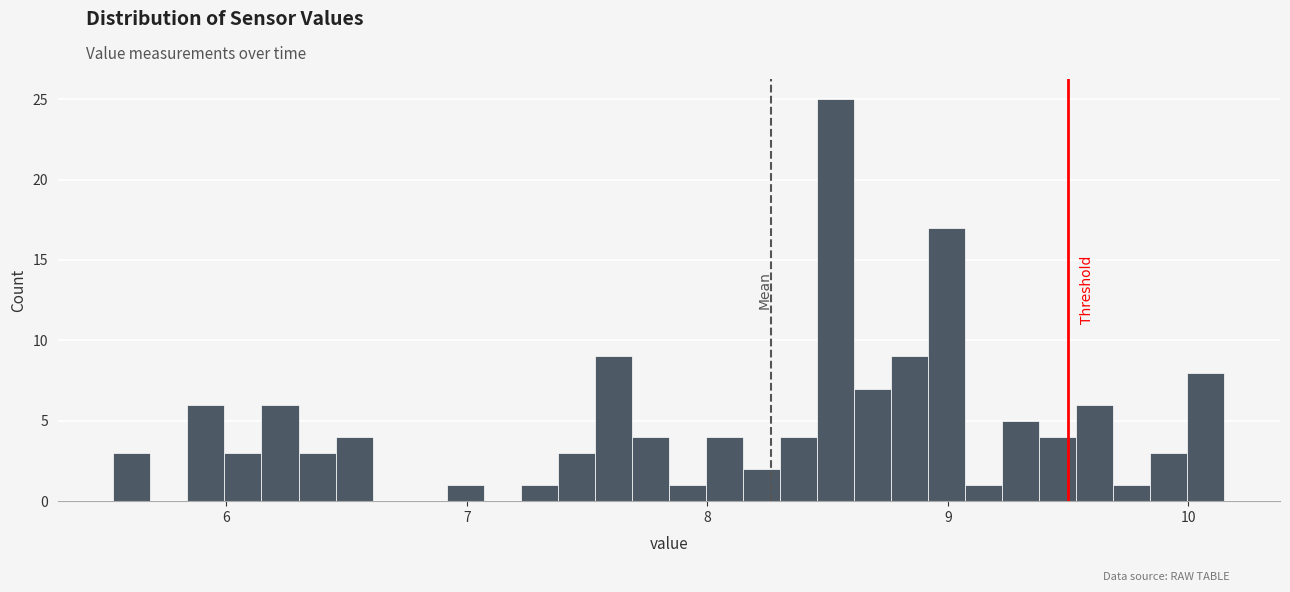

Read against the x-axis, roughly where is the centre of the tallest bar?

8.5